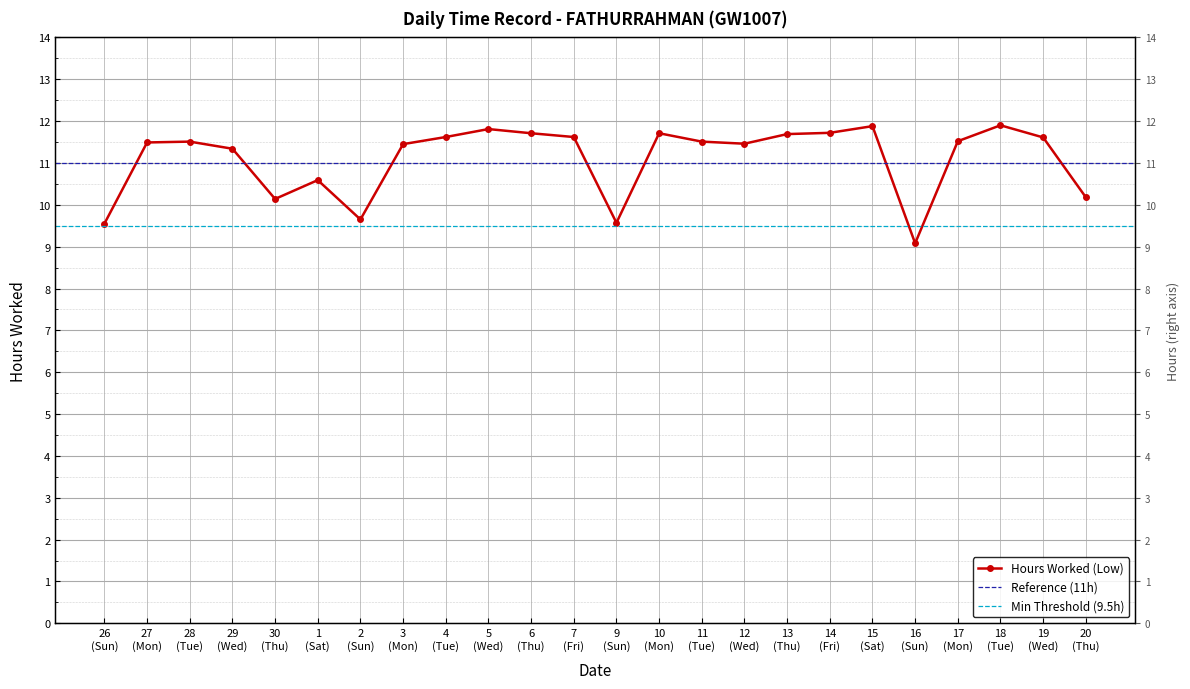

Rank the categories by value from lowest to highest.

16 (Sun), 26 (Sun), 9 (Sun), 2 (Sun), 30 (Thu), 20 (Thu), 1 (Sat), 29 (Wed), 3 (Mon), 12 (Wed), 27 (Mon), 28 (Tue), 11 (Tue), 17 (Mon), 19 (Wed), 4 (Tue), 7 (Fri), 13 (Thu), 6 (Thu), 10 (Mon), 14 (Fri), 5 (Wed), 15 (Sat), 18 (Tue)